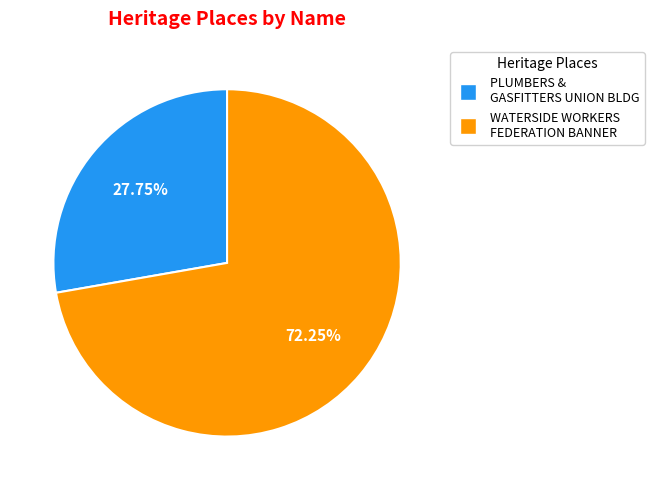

To the nearest percent, what is the average slice percentage?

50%